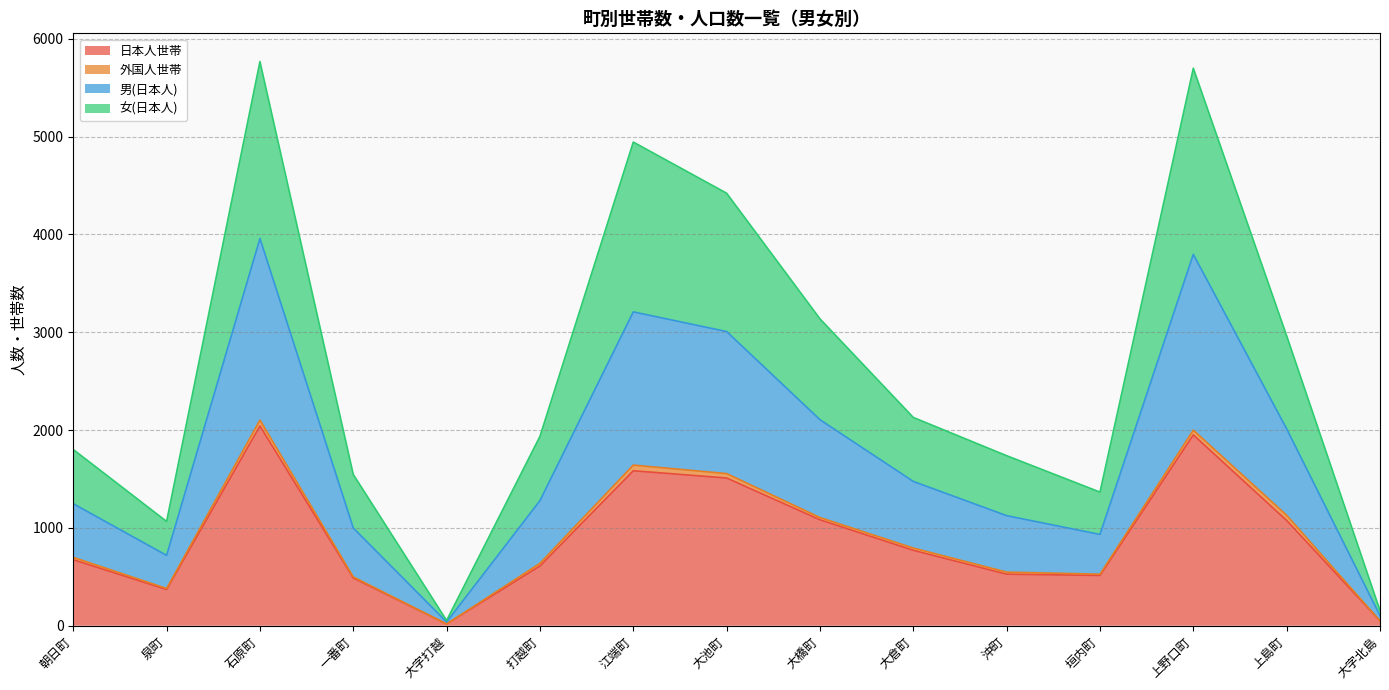

Is it true that 日本人世帯 equals 1584 at 江端町?

True